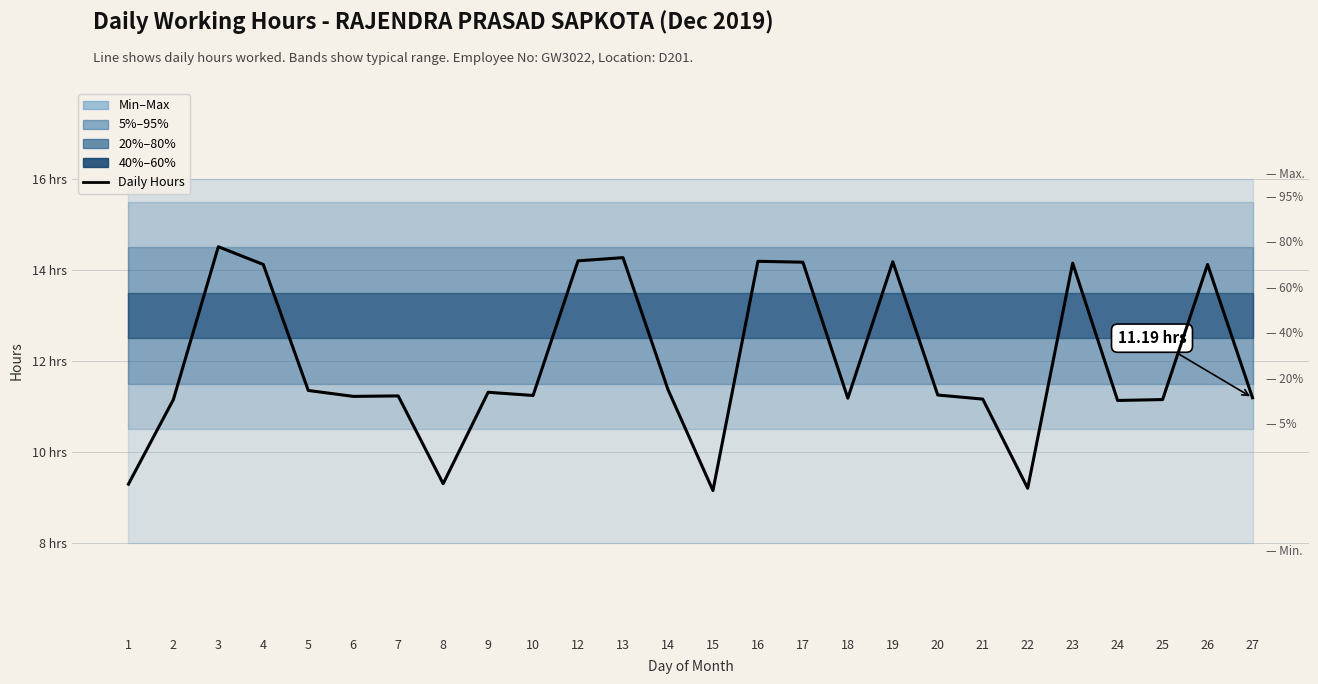

List the labels in order of value, largest first.

3, 13, 12, 16, 19, 17, 23, 4, 26, 14, 5, 9, 20, 10, 7, 6, 27, 18, 21, 2, 25, 24, 8, 1, 22, 15